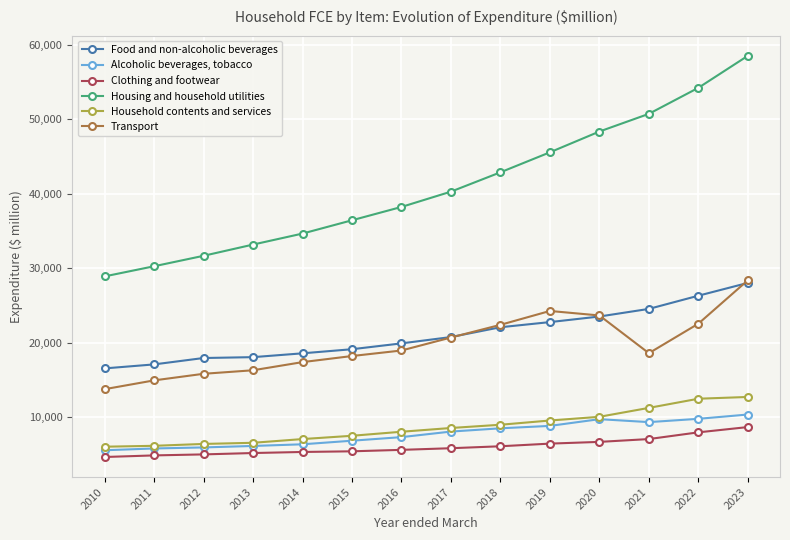

How many categories are shown in the chart?

14